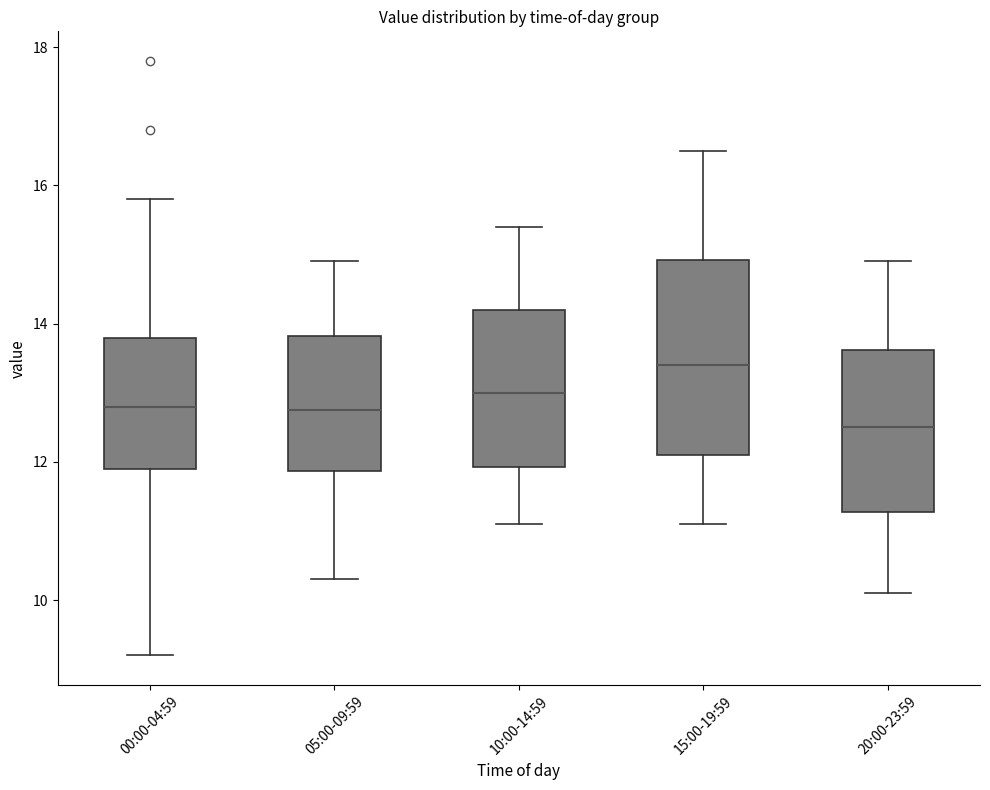

Which box's median line is the lowest?

20:00-23:59